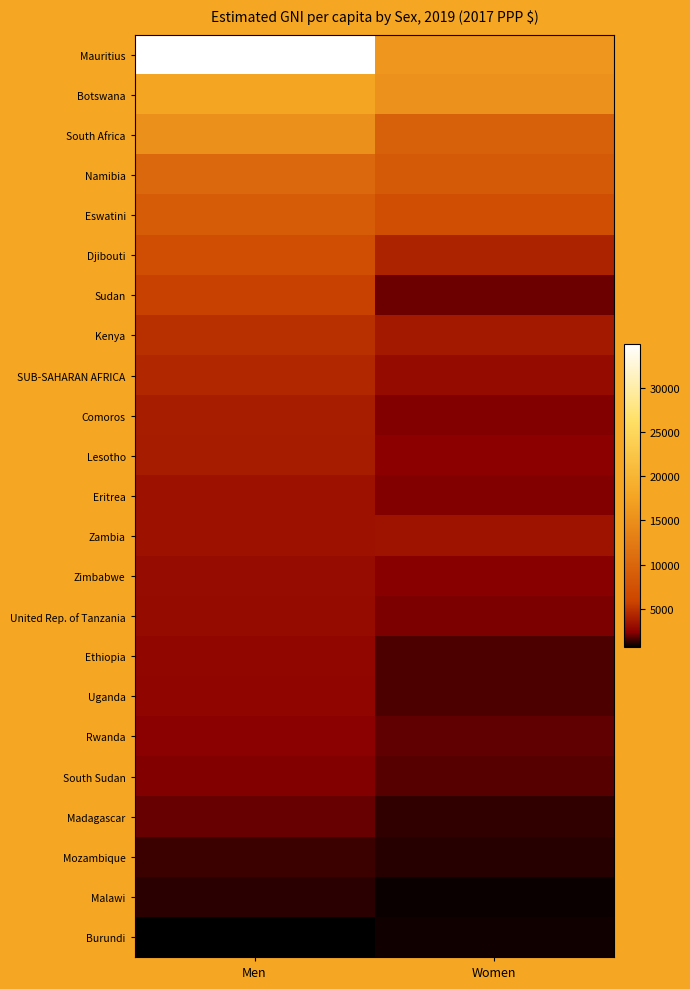

Reading left to right, what are all the values shown in this chart?

Mauritius: Men=34898	Women=15870
Botswana: Men=17677	Women=15276
South Africa: Men=15095	Women=9248
Namibia: Men=10287	Women=8482
Eswatini: Men=8863	Women=7011
Djibouti: Men=7077	Women=4151
Sudan: Men=5679	Women=1981
Kenya: Men=4829	Women=3666
SUB-SAHARAN AFRICA: Men=4434	Women=2937
Comoros: Men=3885	Women=2300
Lesotho: Men=3849	Women=2471
Eritrea: Men=3309	Women=2275
Zambia: Men=3270	Women=3380
Zimbabwe: Men=2985	Women=2375
United Rep. of Tanzania: Men=2978	Women=2222
Ethiopia: Men=2771	Women=1642
Uganda: Men=2671	Women=1591
Rwanda: Men=2444	Women=1876
South Sudan: Men=2247	Women=1759
Madagascar: Men=1921	Women=1273
Mozambique: Men=1377	Women=1131
Malawi: Men=1237	Women=838
Burundi: Men=640	Women=866